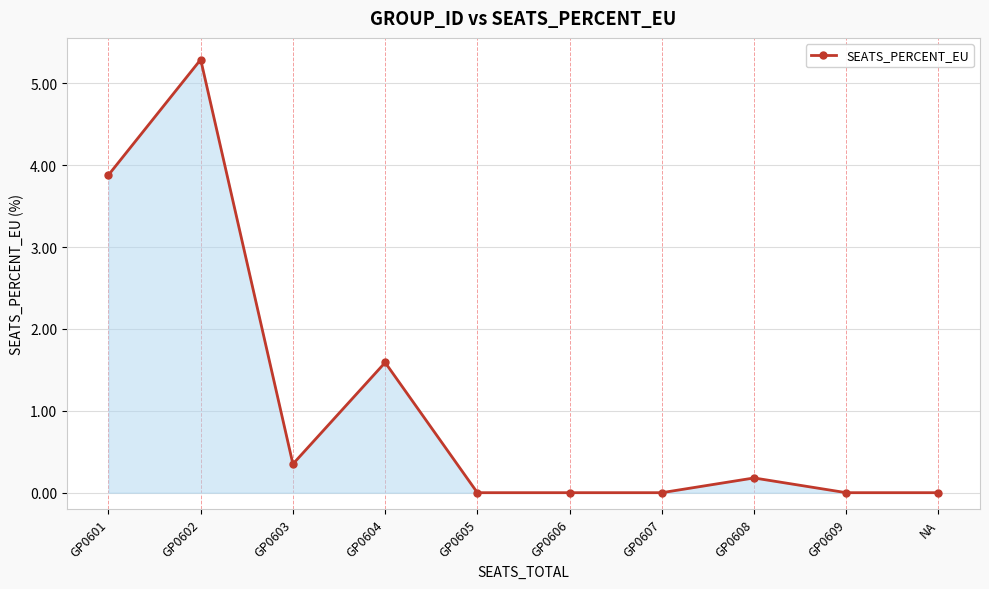

Where is the first local minimum?

GP0603